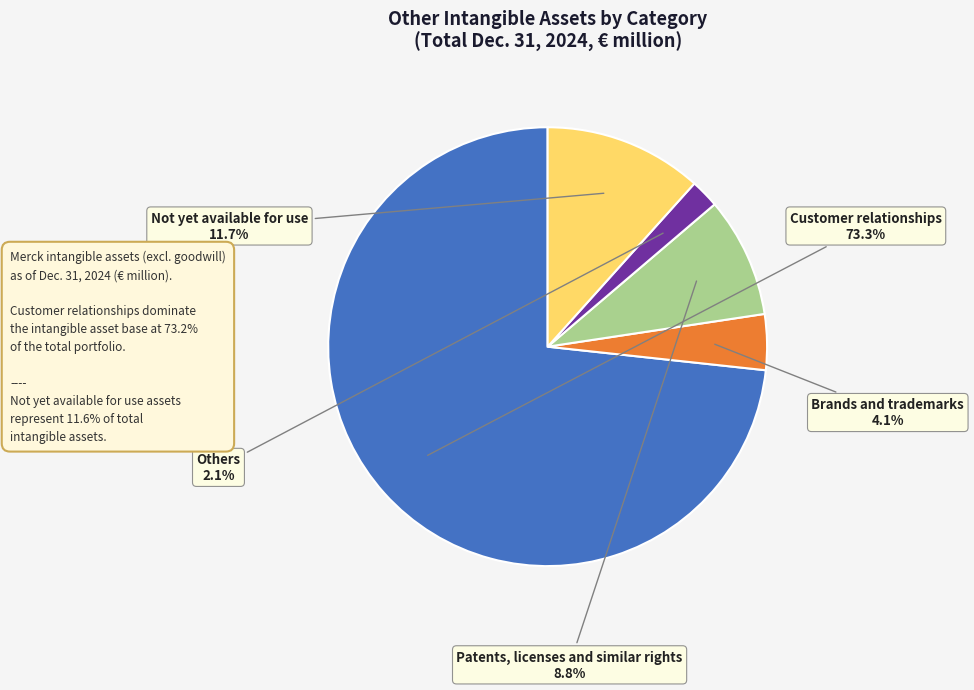

Rank the categories by value from lowest to highest.

Others, Brands and trademarks, Patents, licenses and similar rights, Not yet available for use, Customer relationships